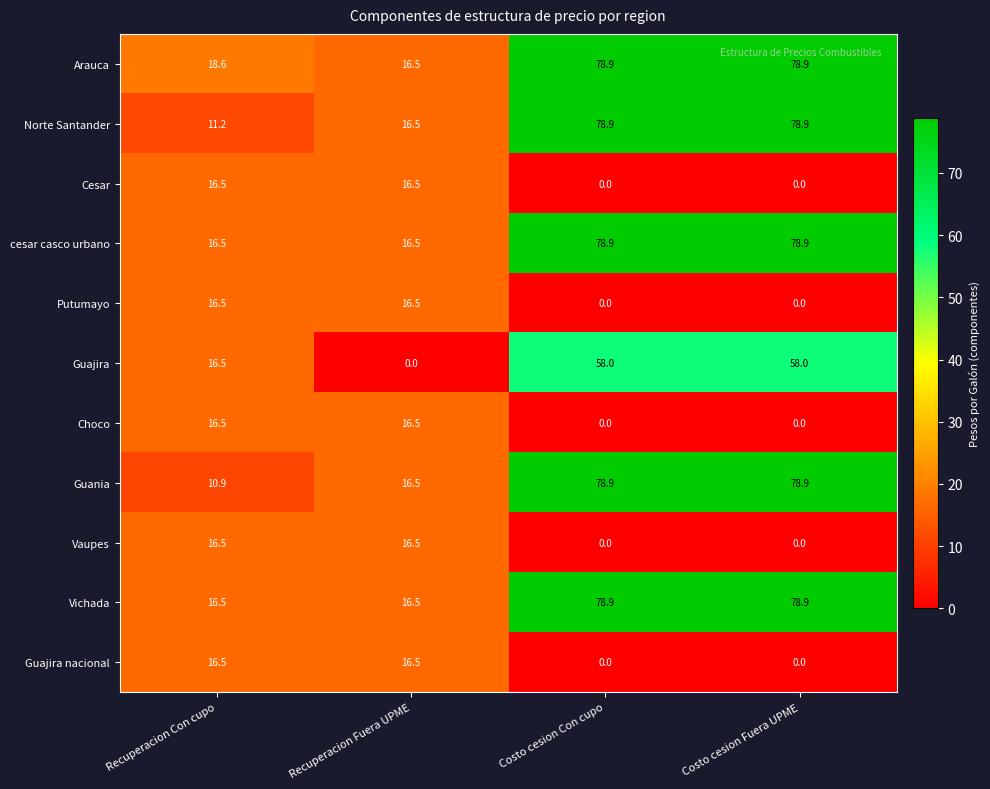

What is the total value across all series at Recuperacion Fuera UPME?

165.0